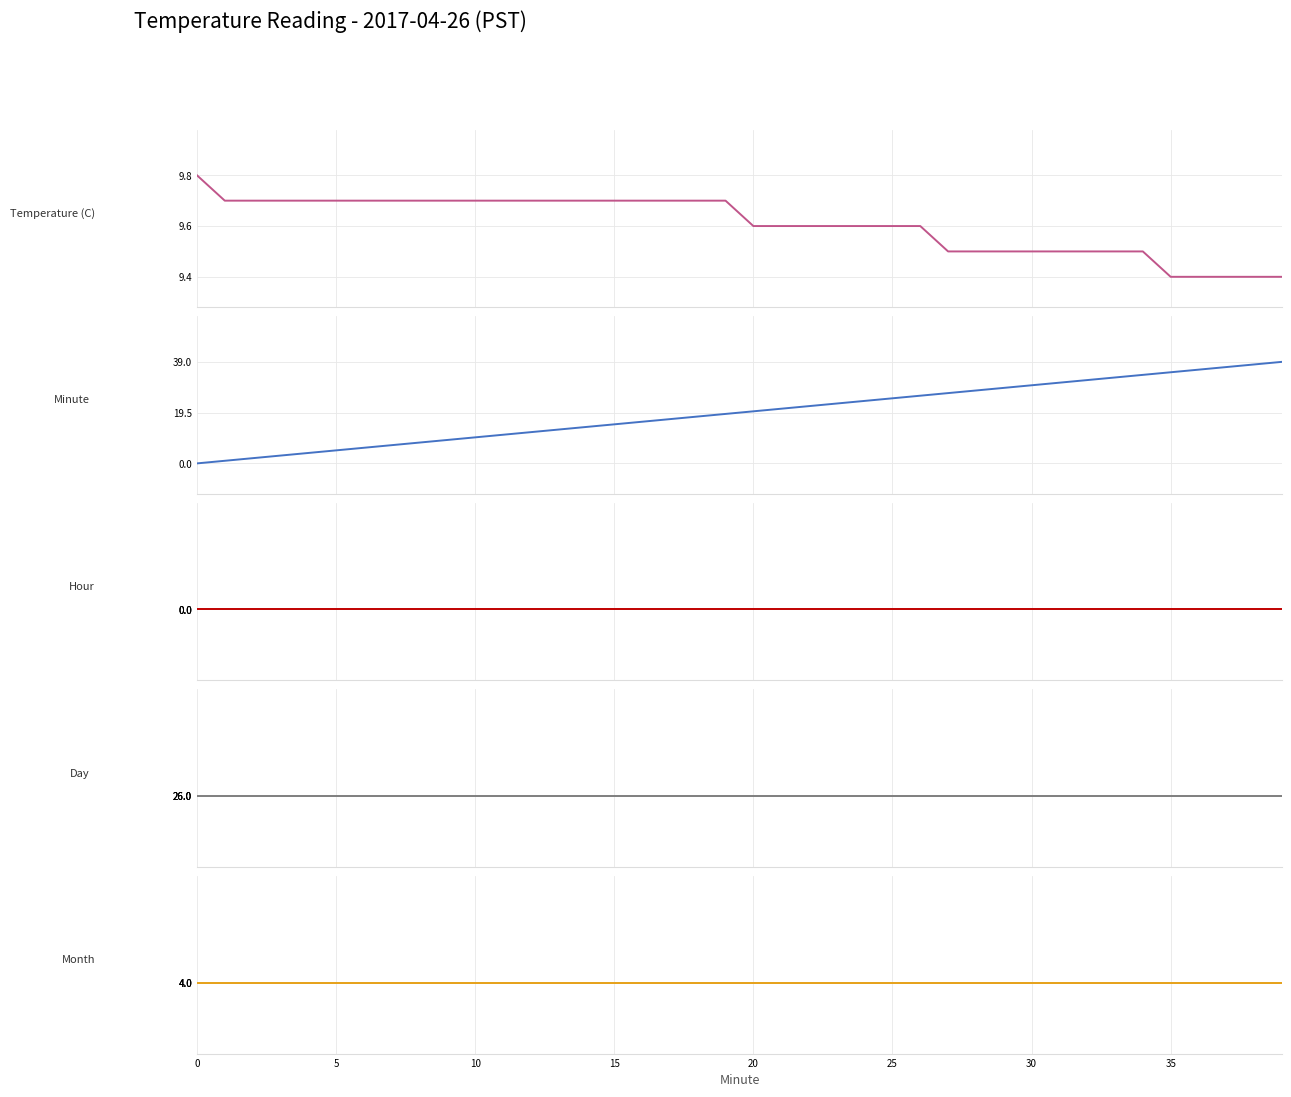

Does the chart display data point markers on the line(s)?

No